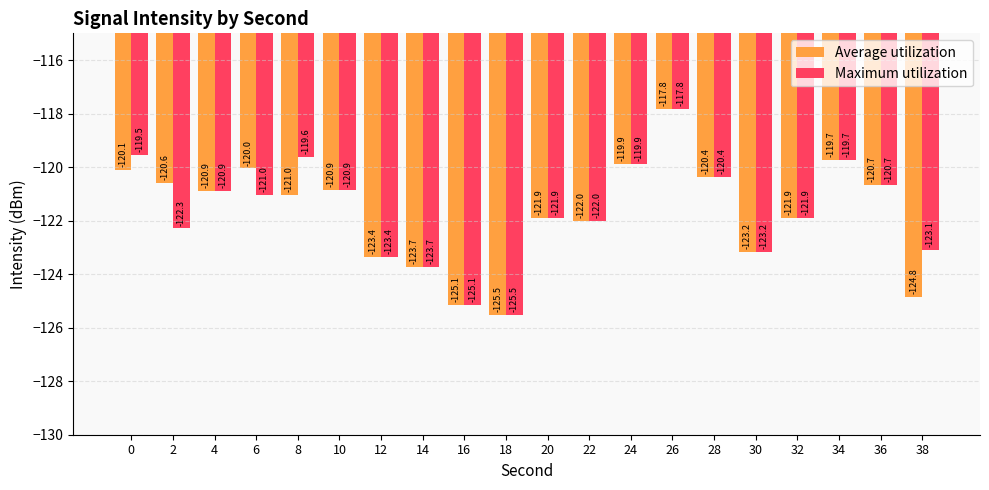

What is the approximate value of Average utilization at 2?

-120.6